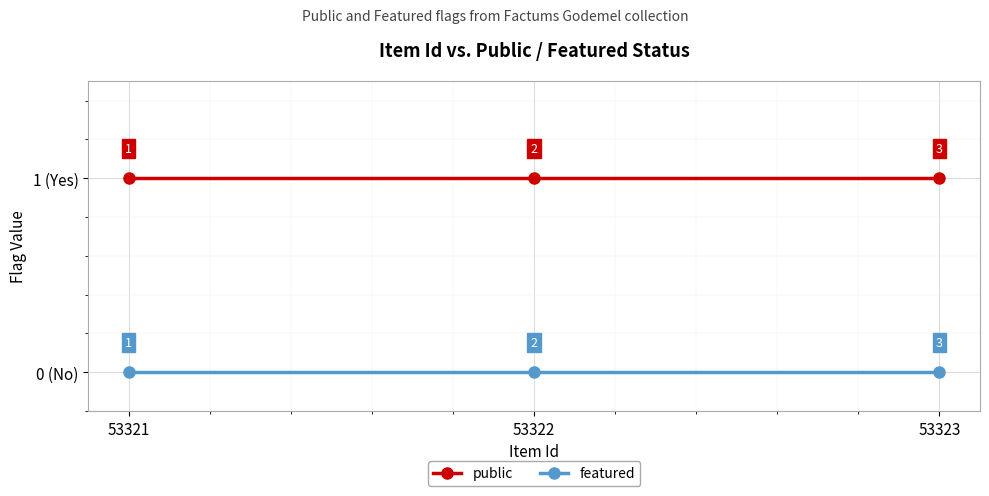

What is the lowest value of the public series?

1